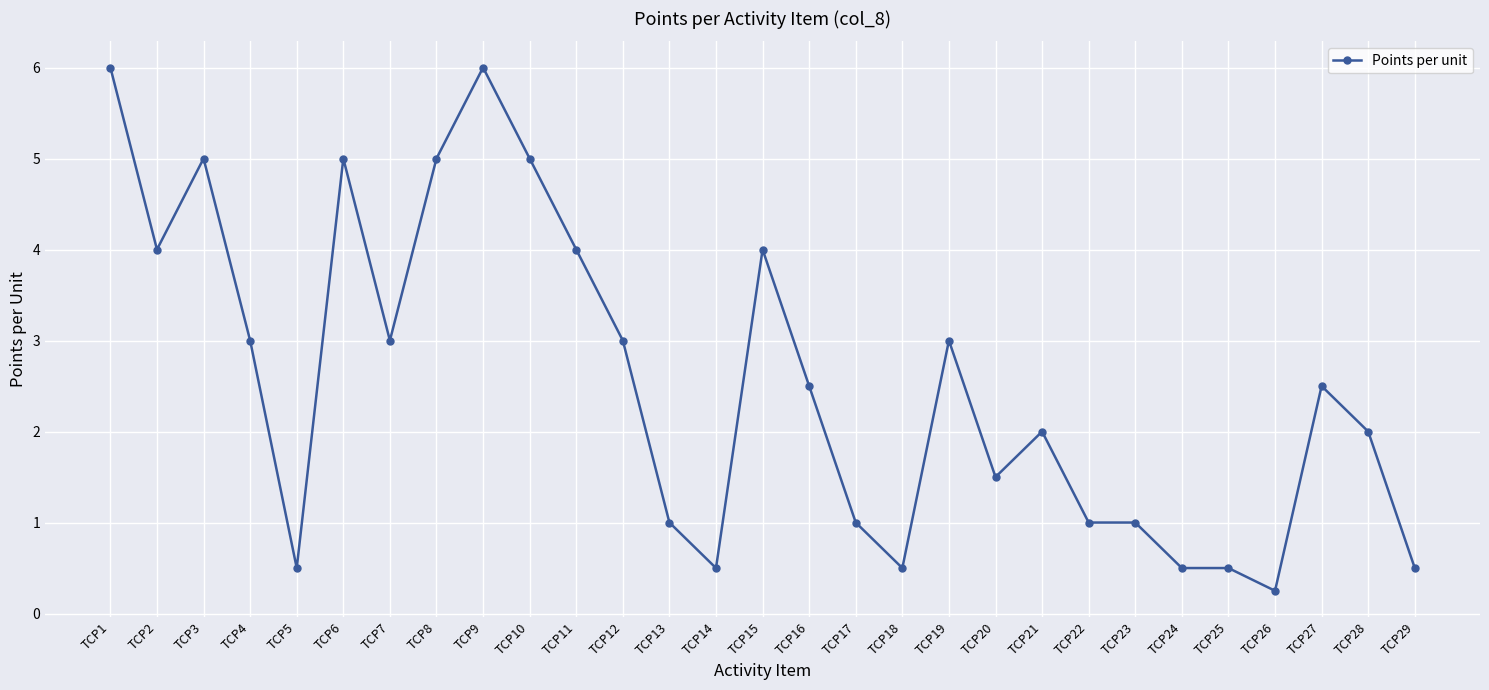

What is the average value?

2.5